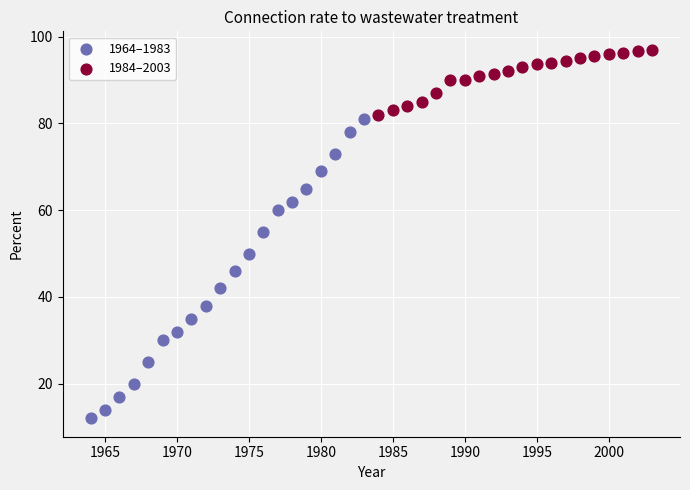

What are all the series names shown in the legend?

1964–1983, 1984–2003